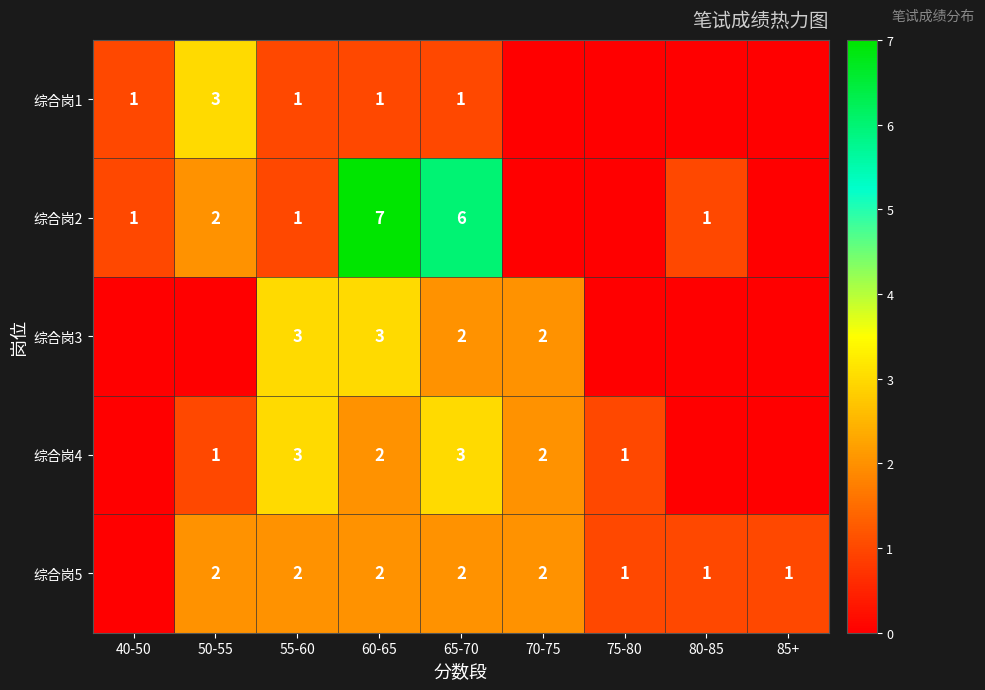

What is the total value across all series at 55-60?

10